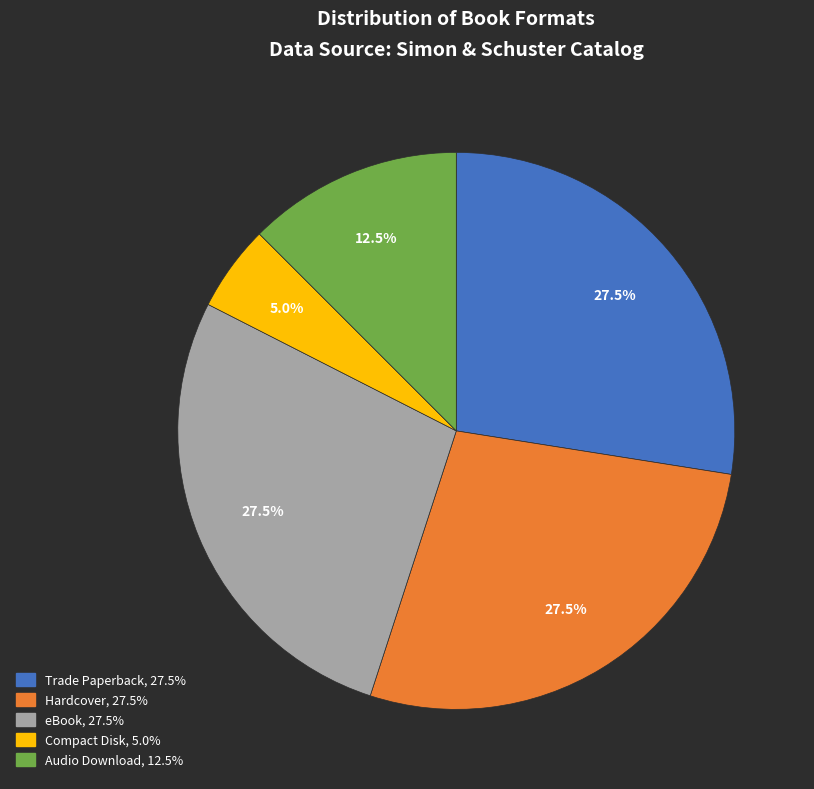

Approximately how many times larger is the value at Trade Paperback compared to Compact Disk?

5.5